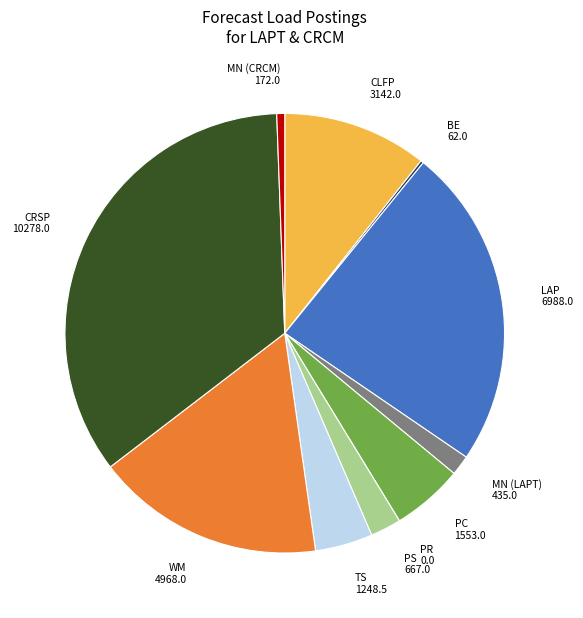

Does any single category account for the majority?

No